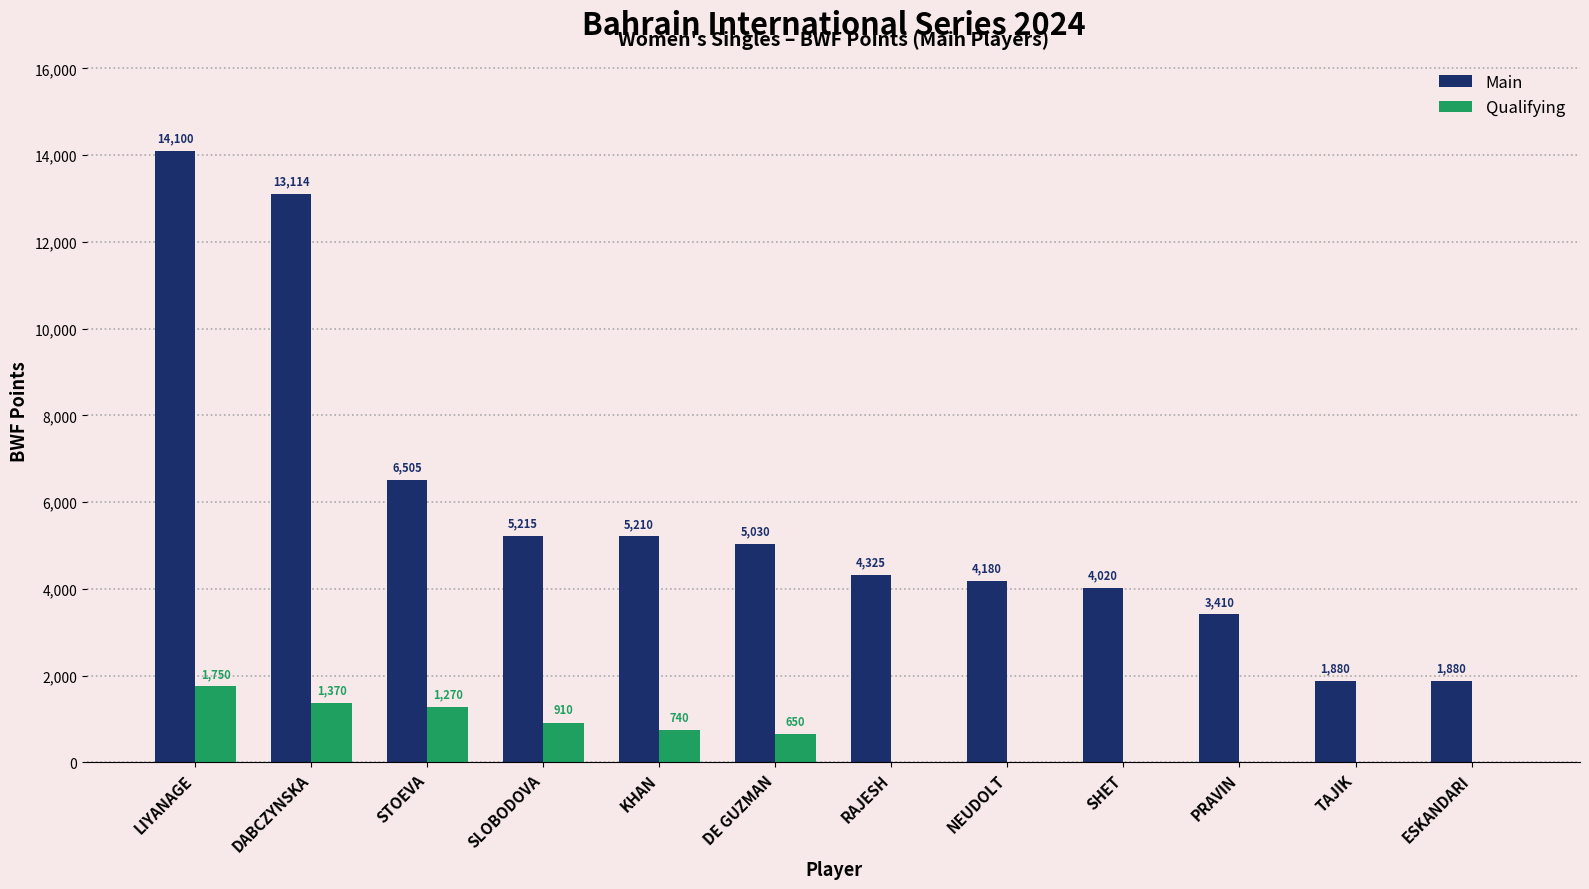

What is the total value across all series at DE GUZMAN?

5680